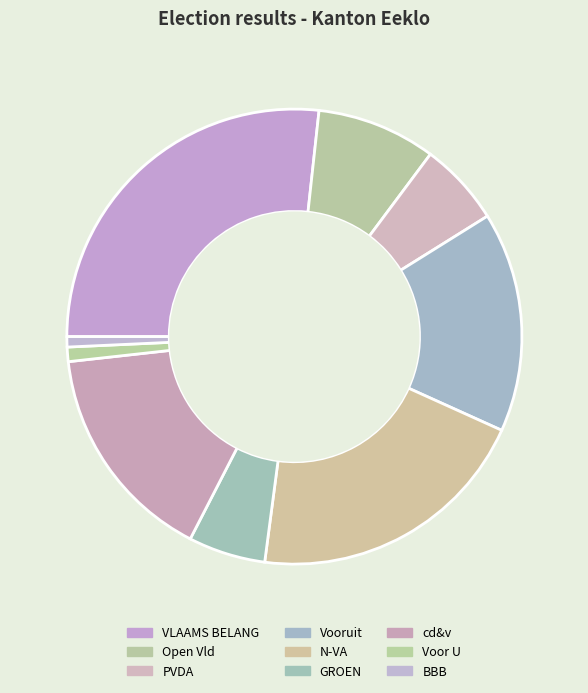

Is it true that VLAAMS BELANG is 27% of the pie?

True